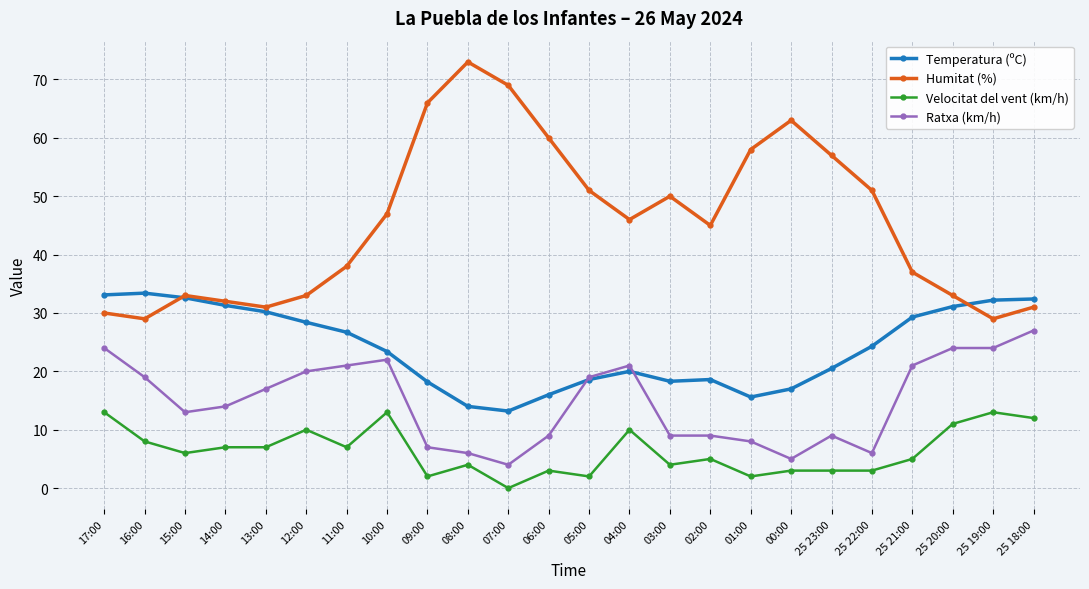

At how many categories does at least one series exceed 24?

24